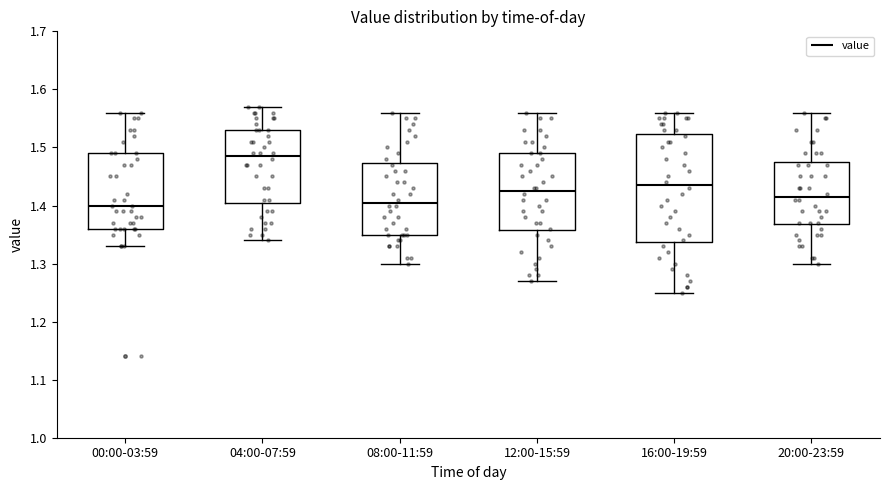

Where is the lower edge of the box for 16:00-19:59 on the y-axis? The values are not printed on the chart, so give them approximately, as read against the axis.

1.34